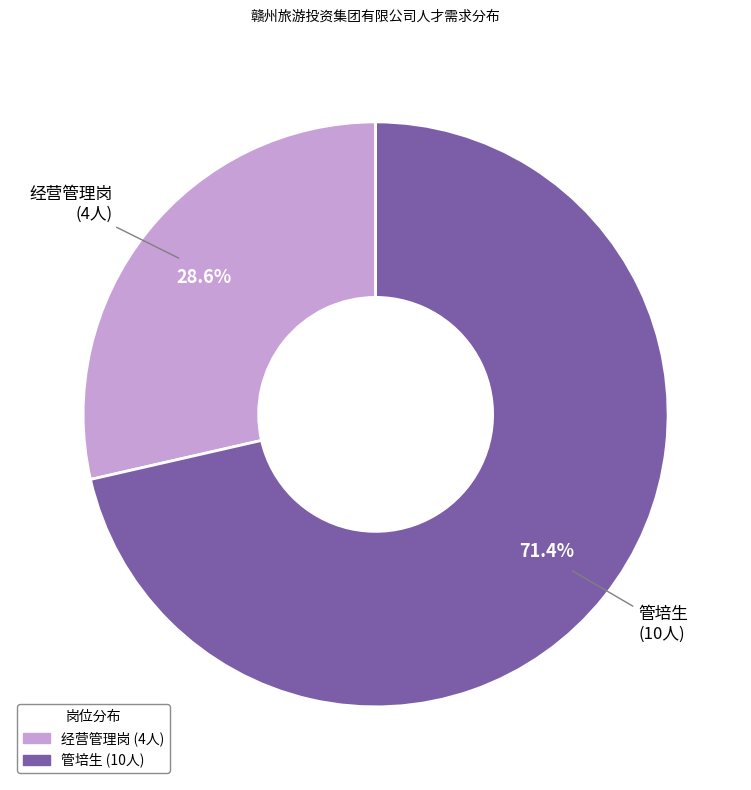

Between 经营管理岗 and 管培生, which is larger?

管培生